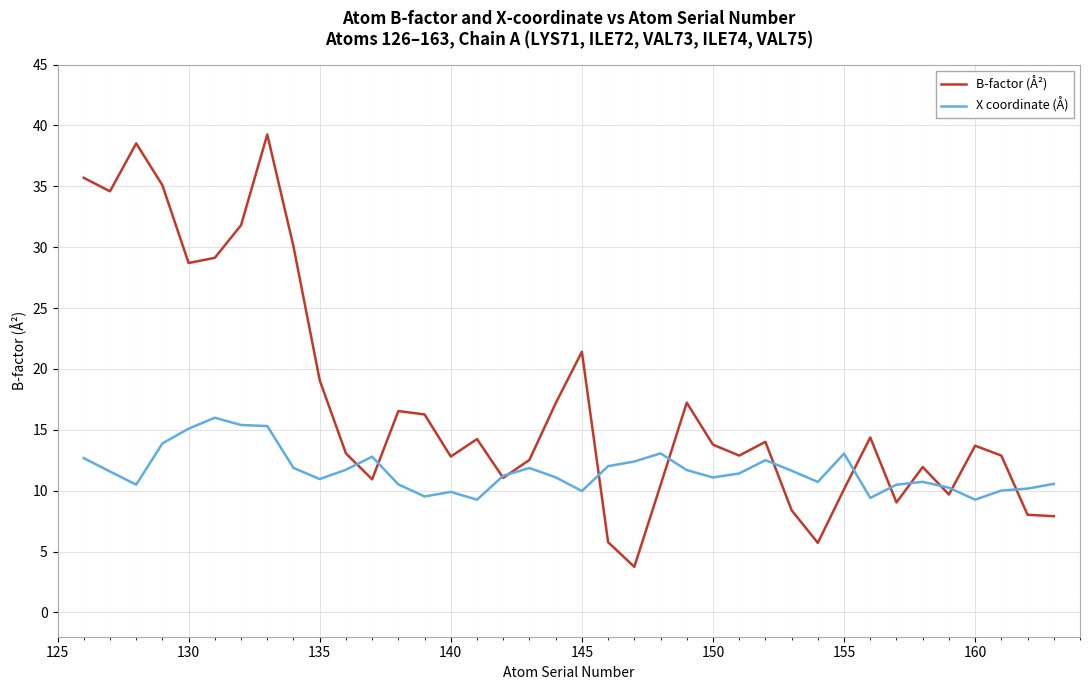

List the series in order of their overall mean, highest first.

B-factor (Å²), X coordinate (Å)